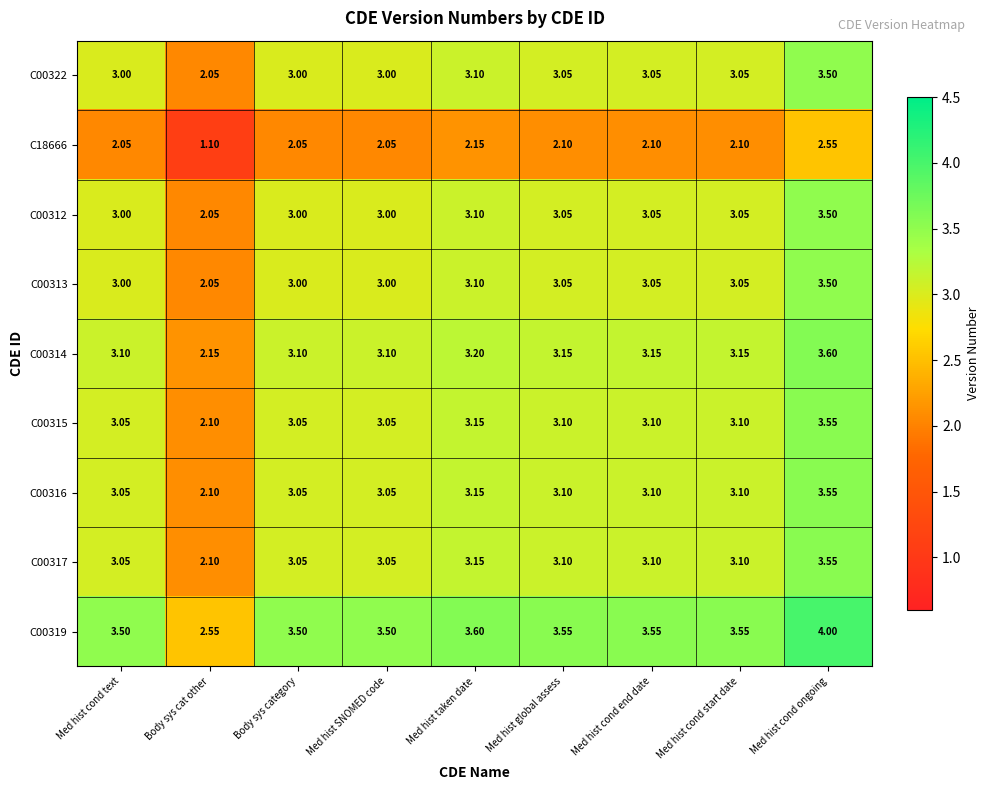

Where is C00313 nearest to the value 2?

Body sys cat other